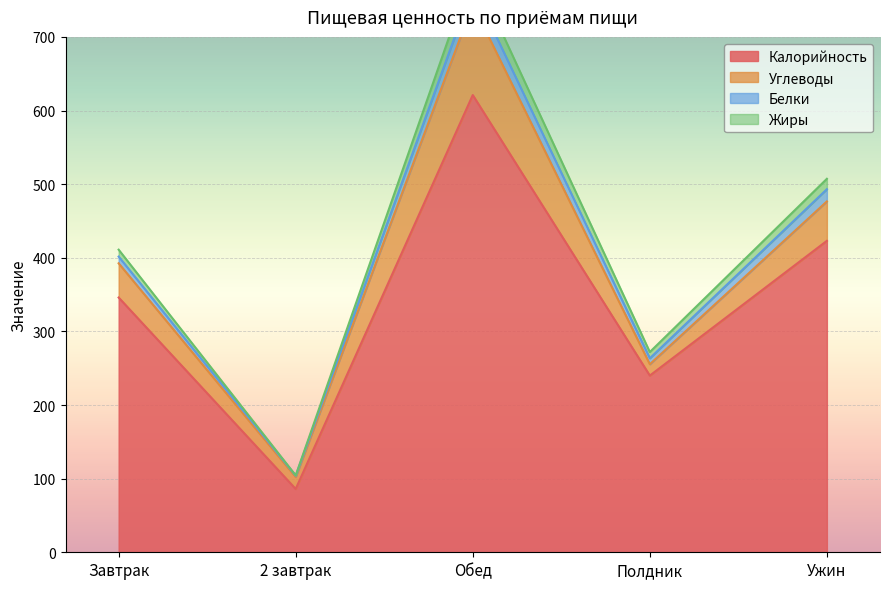

At which label is Жиры closest to 435?

Завтрак